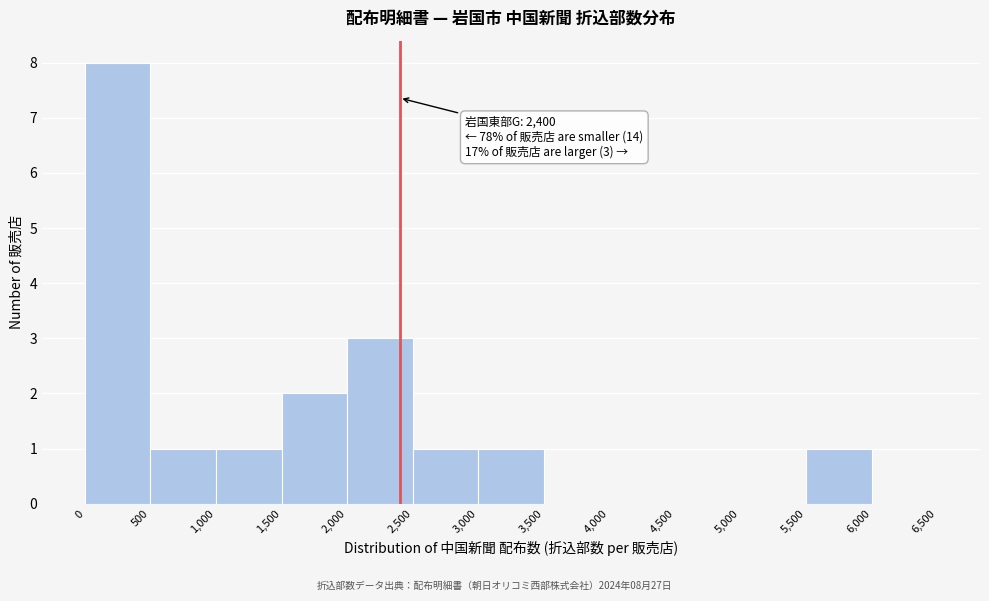

Over which range of the x-axis is the bar tallest?

0 to 500